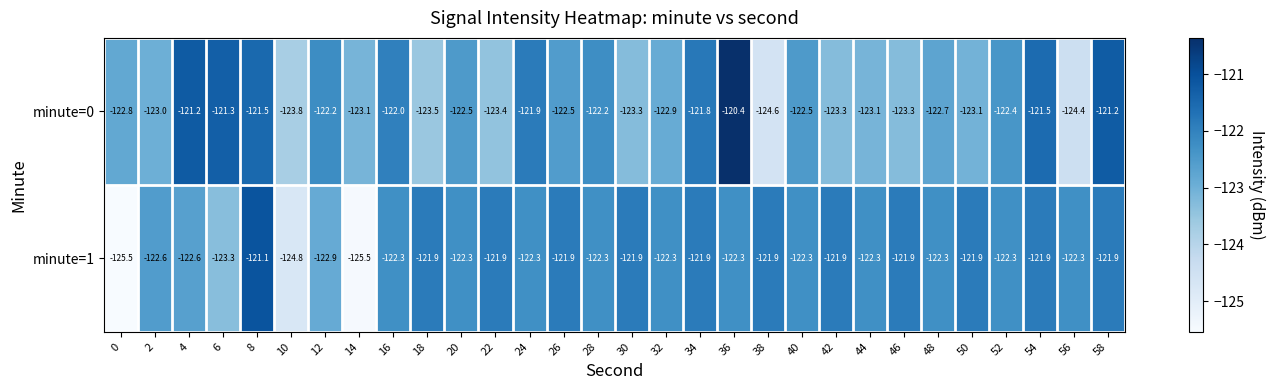

Rank the series by their average value, from lowest to highest.

minute=0, minute=1